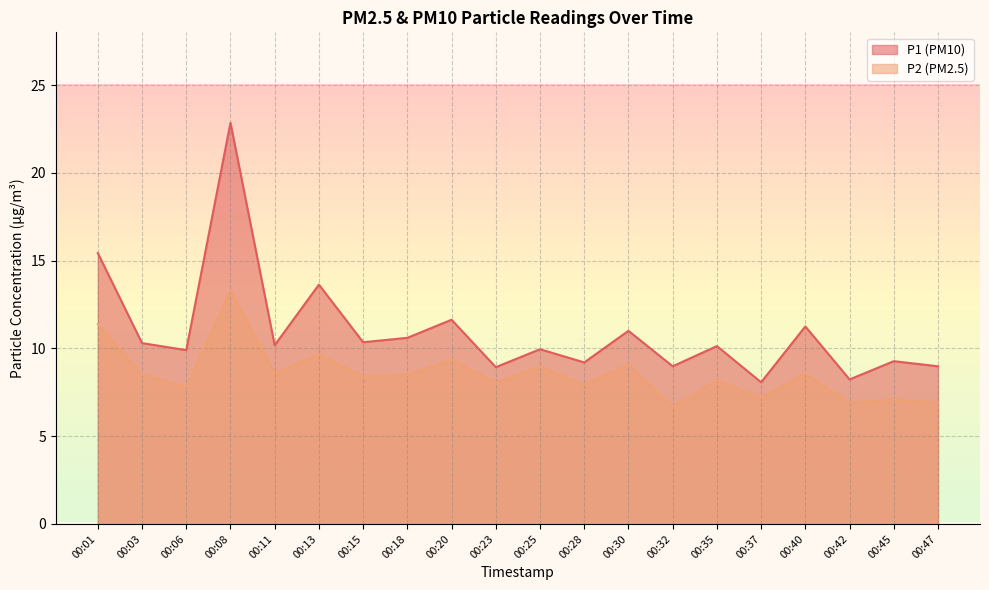

What is the sum of all P1 values?

218.9